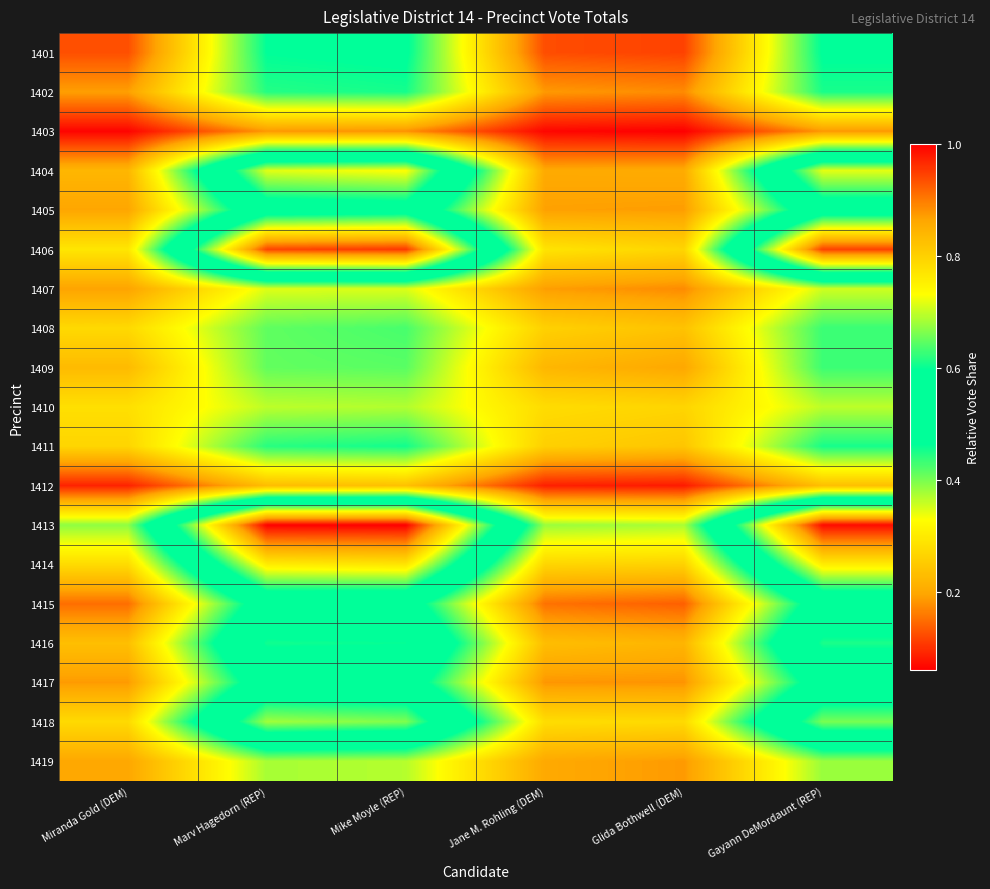

Reading right to left, list all the values displayed in this chart.

1401: Gayann DeMordaunt (REP)=0.5	Glida Bothwell (DEM)=0.1	Jane M. Rohling (DEM)=0.1	Mike Moyle (REP)=0.5	Marv Hagedorn (REP)=0.5	Miranda Gold (DEM)=0.1
1402: Gayann DeMordaunt (REP)=0.5	Glida Bothwell (DEM)=0.2	Jane M. Rohling (DEM)=0.2	Mike Moyle (REP)=0.5	Marv Hagedorn (REP)=0.4	Miranda Gold (DEM)=0.2
1403: Gayann DeMordaunt (REP)=0.2	Glida Bothwell (DEM)=0.1	Jane M. Rohling (DEM)=0.1	Mike Moyle (REP)=0.2	Marv Hagedorn (REP)=0.2	Miranda Gold (DEM)=0.1
1404: Gayann DeMordaunt (REP)=0.7	Glida Bothwell (DEM)=0.2	Jane M. Rohling (DEM)=0.2	Mike Moyle (REP)=0.7	Marv Hagedorn (REP)=0.7	Miranda Gold (DEM)=0.2
1405: Gayann DeMordaunt (REP)=0.5	Glida Bothwell (DEM)=0.2	Jane M. Rohling (DEM)=0.2	Mike Moyle (REP)=0.6	Marv Hagedorn (REP)=0.5	Miranda Gold (DEM)=0.2
1406: Gayann DeMordaunt (REP)=0.9	Glida Bothwell (DEM)=0.3	Jane M. Rohling (DEM)=0.3	Mike Moyle (REP)=1.0	Marv Hagedorn (REP)=0.9	Miranda Gold (DEM)=0.3
1407: Gayann DeMordaunt (REP)=0.4	Glida Bothwell (DEM)=0.2	Jane M. Rohling (DEM)=0.2	Mike Moyle (REP)=0.3	Marv Hagedorn (REP)=0.3	Miranda Gold (DEM)=0.2
1408: Gayann DeMordaunt (REP)=0.4	Glida Bothwell (DEM)=0.2	Jane M. Rohling (DEM)=0.3	Mike Moyle (REP)=0.4	Marv Hagedorn (REP)=0.4	Miranda Gold (DEM)=0.3
1409: Gayann DeMordaunt (REP)=0.4	Glida Bothwell (DEM)=0.2	Jane M. Rohling (DEM)=0.2	Mike Moyle (REP)=0.4	Marv Hagedorn (REP)=0.4	Miranda Gold (DEM)=0.2
1410: Gayann DeMordaunt (REP)=0.4	Glida Bothwell (DEM)=0.3	Jane M. Rohling (DEM)=0.3	Mike Moyle (REP)=0.4	Marv Hagedorn (REP)=0.4	Miranda Gold (DEM)=0.3
1411: Gayann DeMordaunt (REP)=0.5	Glida Bothwell (DEM)=0.2	Jane M. Rohling (DEM)=0.3	Mike Moyle (REP)=0.5	Marv Hagedorn (REP)=0.4	Miranda Gold (DEM)=0.3
1412: Gayann DeMordaunt (REP)=0.2	Glida Bothwell (DEM)=0.1	Jane M. Rohling (DEM)=0.1	Mike Moyle (REP)=0.2	Marv Hagedorn (REP)=0.2	Miranda Gold (DEM)=0.1
1413: Gayann DeMordaunt (REP)=1.0	Glida Bothwell (DEM)=0.4	Jane M. Rohling (DEM)=0.4	Mike Moyle (REP)=1.0	Marv Hagedorn (REP)=1.0	Miranda Gold (DEM)=0.4
1414: Gayann DeMordaunt (REP)=0.8	Glida Bothwell (DEM)=0.3	Jane M. Rohling (DEM)=0.3	Mike Moyle (REP)=0.8	Marv Hagedorn (REP)=0.8	Miranda Gold (DEM)=0.3
1415: Gayann DeMordaunt (REP)=0.5	Glida Bothwell (DEM)=0.1	Jane M. Rohling (DEM)=0.2	Mike Moyle (REP)=0.5	Marv Hagedorn (REP)=0.5	Miranda Gold (DEM)=0.2
1416: Gayann DeMordaunt (REP)=0.6	Glida Bothwell (DEM)=0.2	Jane M. Rohling (DEM)=0.2	Mike Moyle (REP)=0.6	Marv Hagedorn (REP)=0.6	Miranda Gold (DEM)=0.2
1417: Gayann DeMordaunt (REP)=0.5	Glida Bothwell (DEM)=0.2	Jane M. Rohling (DEM)=0.2	Mike Moyle (REP)=0.5	Marv Hagedorn (REP)=0.5	Miranda Gold (DEM)=0.2
1418: Gayann DeMordaunt (REP)=0.7	Glida Bothwell (DEM)=0.3	Jane M. Rohling (DEM)=0.3	Mike Moyle (REP)=0.7	Marv Hagedorn (REP)=0.7	Miranda Gold (DEM)=0.3
1419: Gayann DeMordaunt (REP)=0.4	Glida Bothwell (DEM)=0.2	Jane M. Rohling (DEM)=0.2	Mike Moyle (REP)=0.4	Marv Hagedorn (REP)=0.4	Miranda Gold (DEM)=0.2